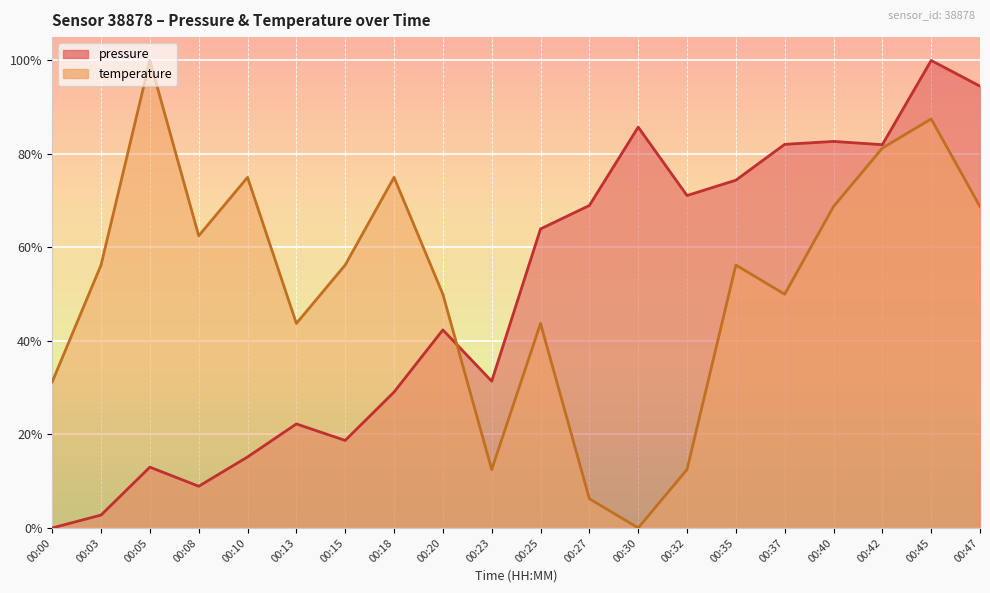

At which category is the sum across all series the highest?

00:45